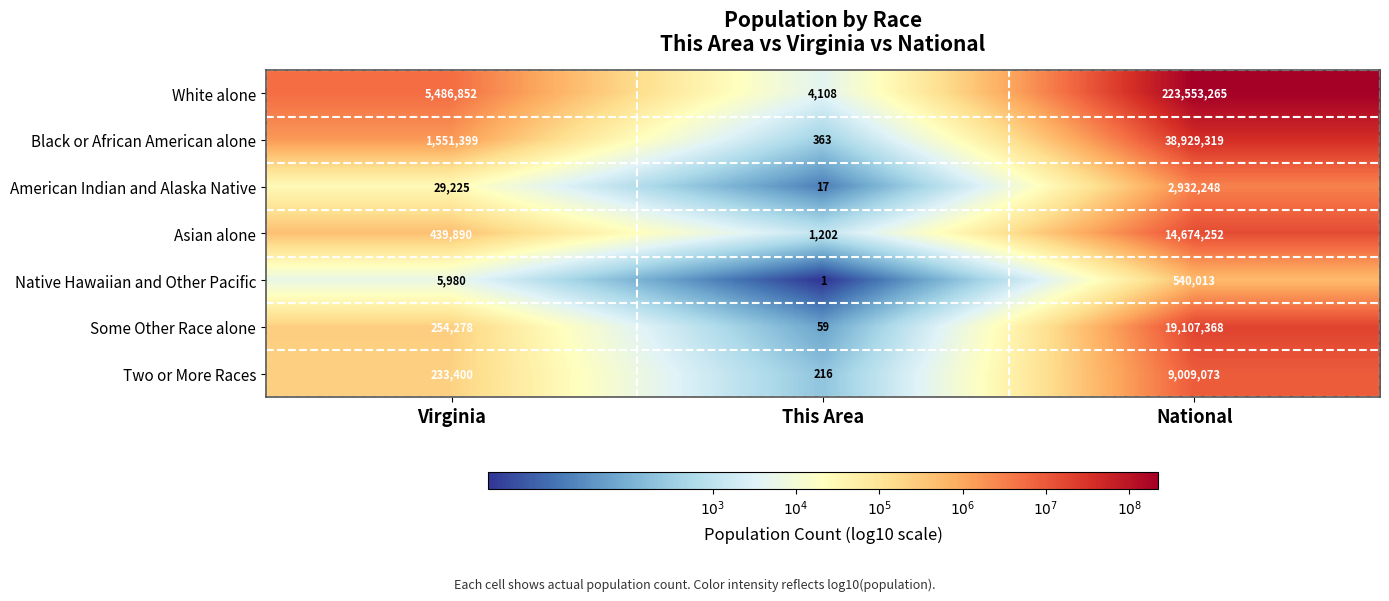

At Virginia, list the series in order from smallest to largest.

Native Hawaiian and Other Pacific, American Indian and Alaska Native, Two or More Races, Some Other Race alone, Asian alone, Black or African American alone, White alone